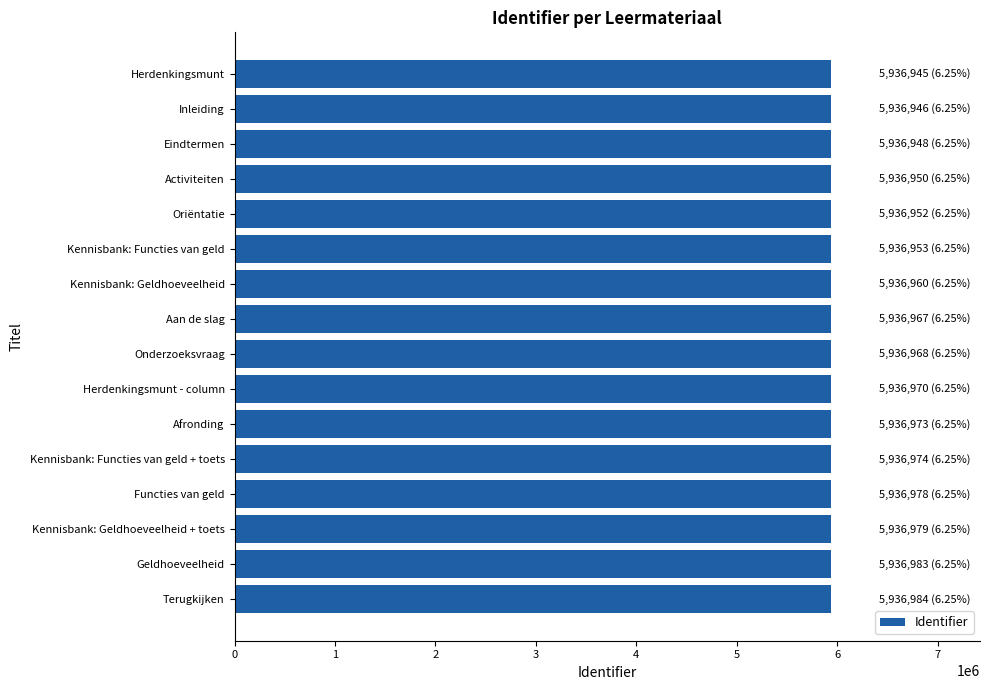

Read the value at Inleiding.

5936946